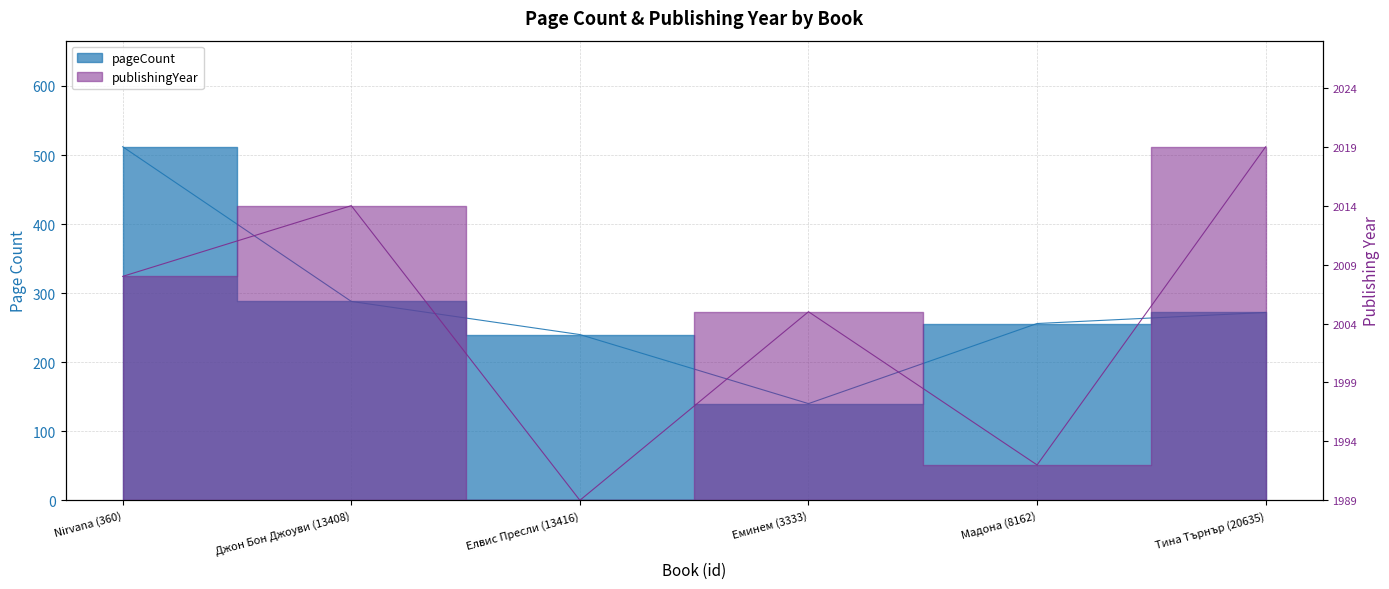

What is the total value across all series at Еминем (3333)?

156